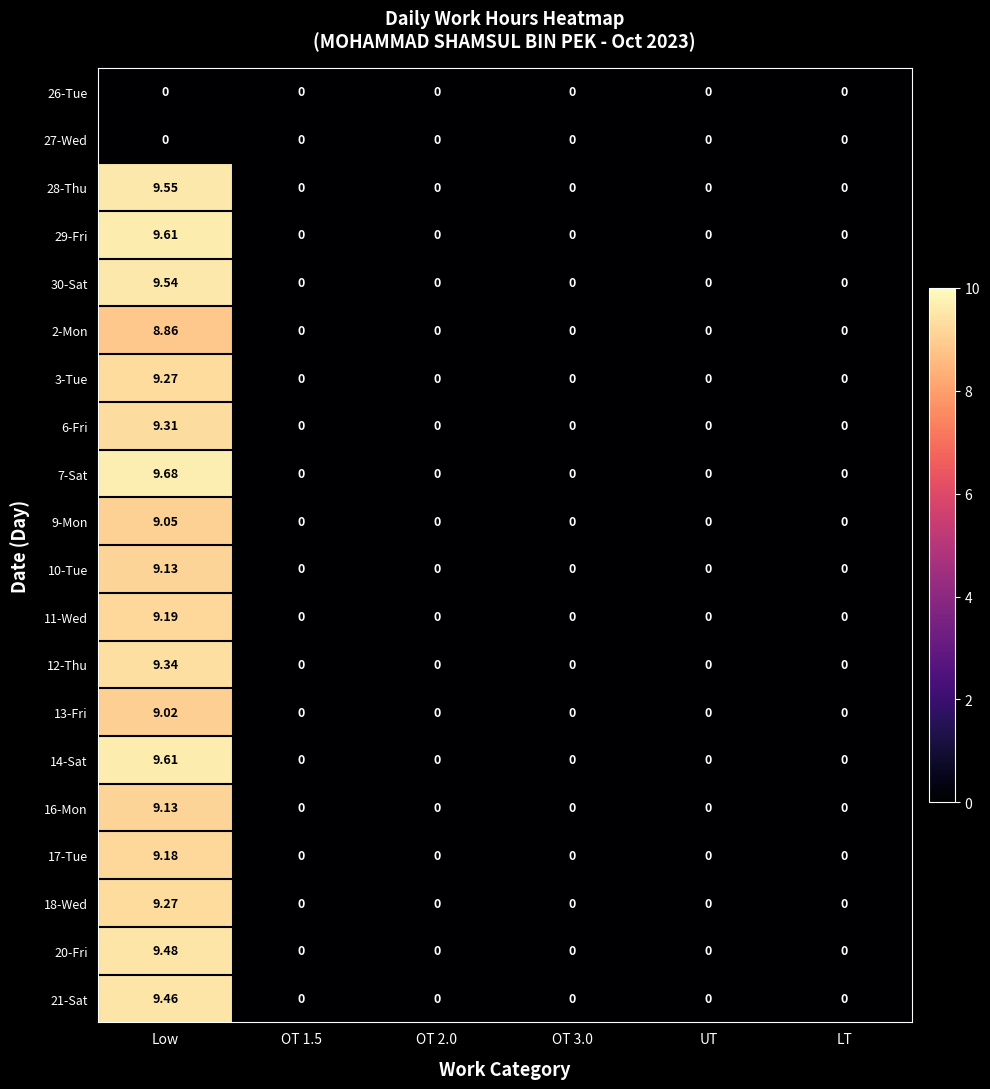

Which series changed the most between Low and OT 1.5?

7-Sat